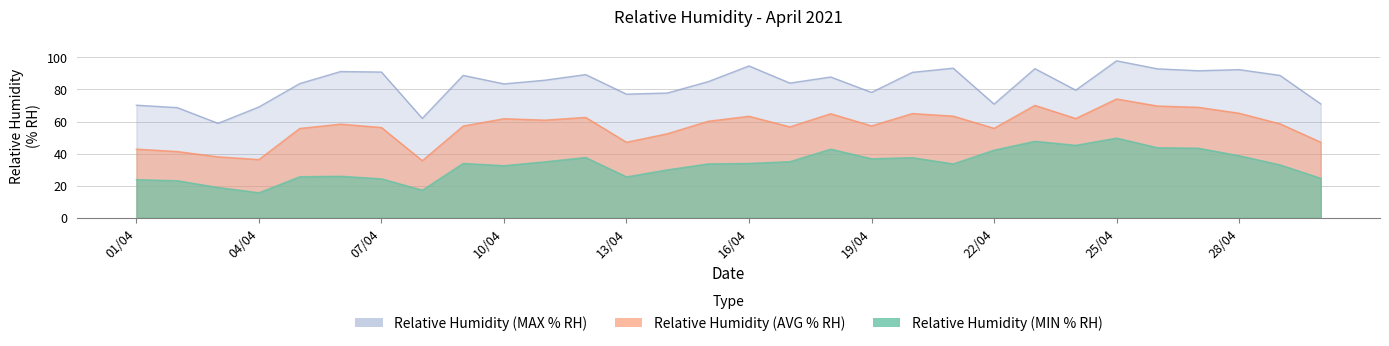

What is the difference between the second highest and second lowest values in the Relative Humidity (MIN % RH) series?

30.5